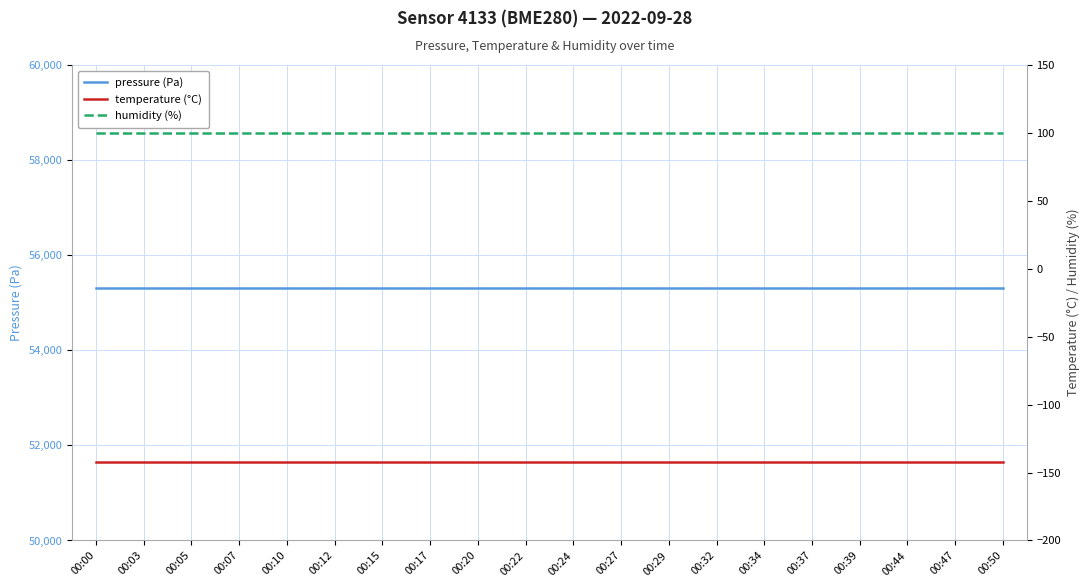

List the series in order of their peak value, highest first.

pressure (Pa), humidity (%), temperature (°C)